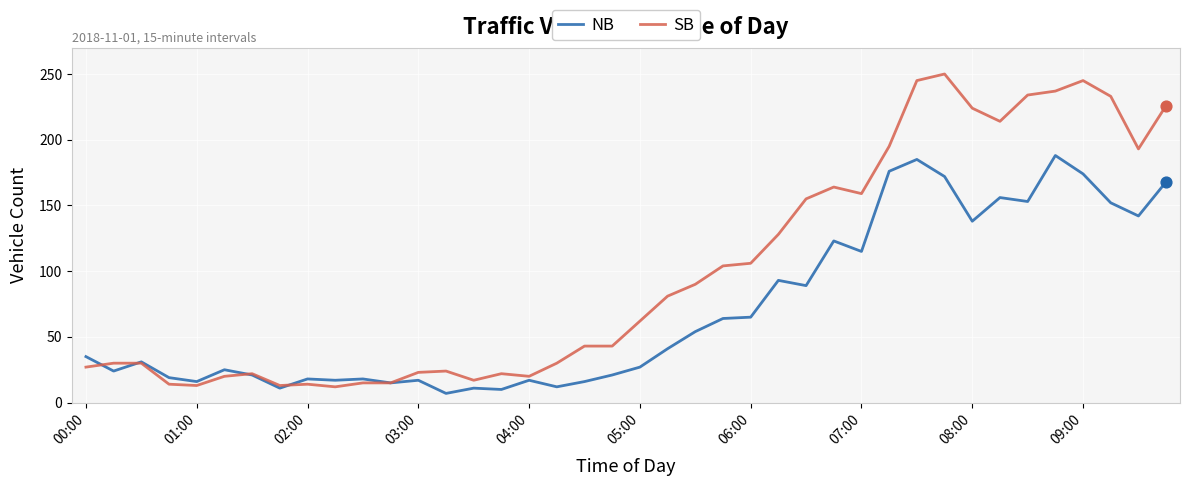

Which series has the widest spread of values?

SB